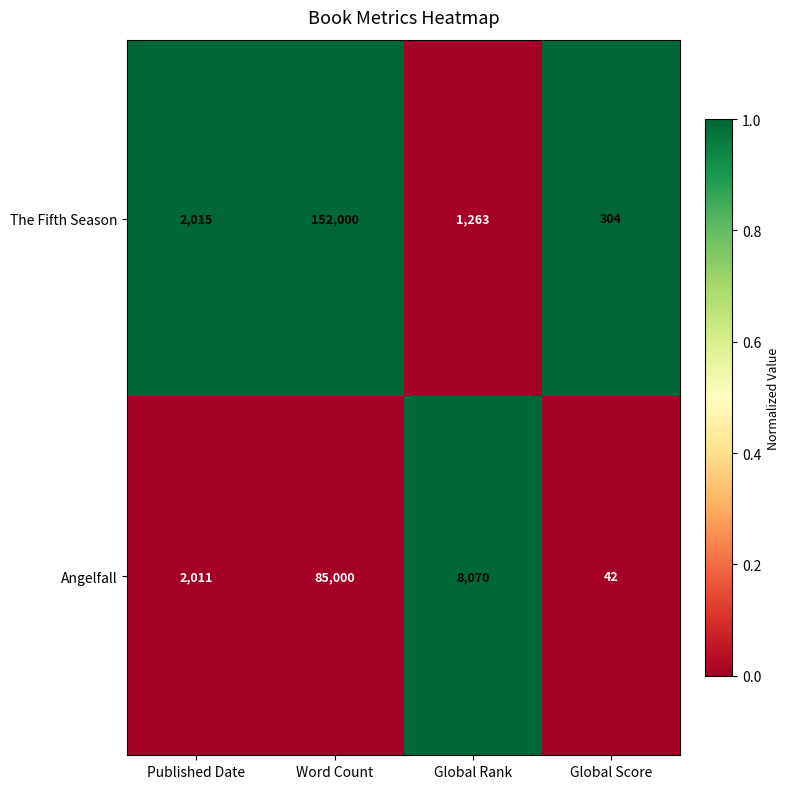

True or false: The Fifth Season has a value of 1263 at Global Rank.

True